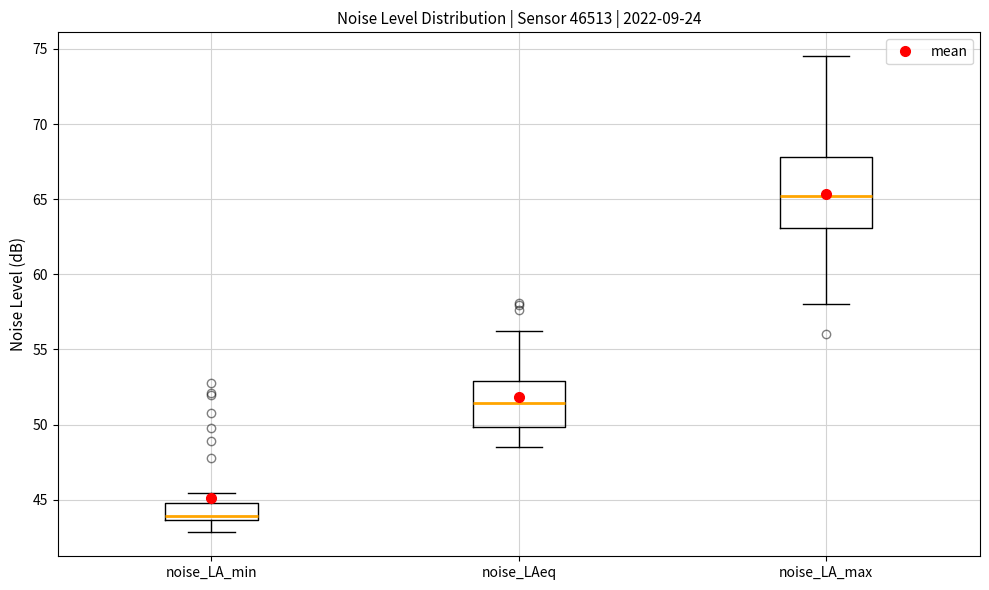

Which box's median line is the lowest?

noise_LA_min